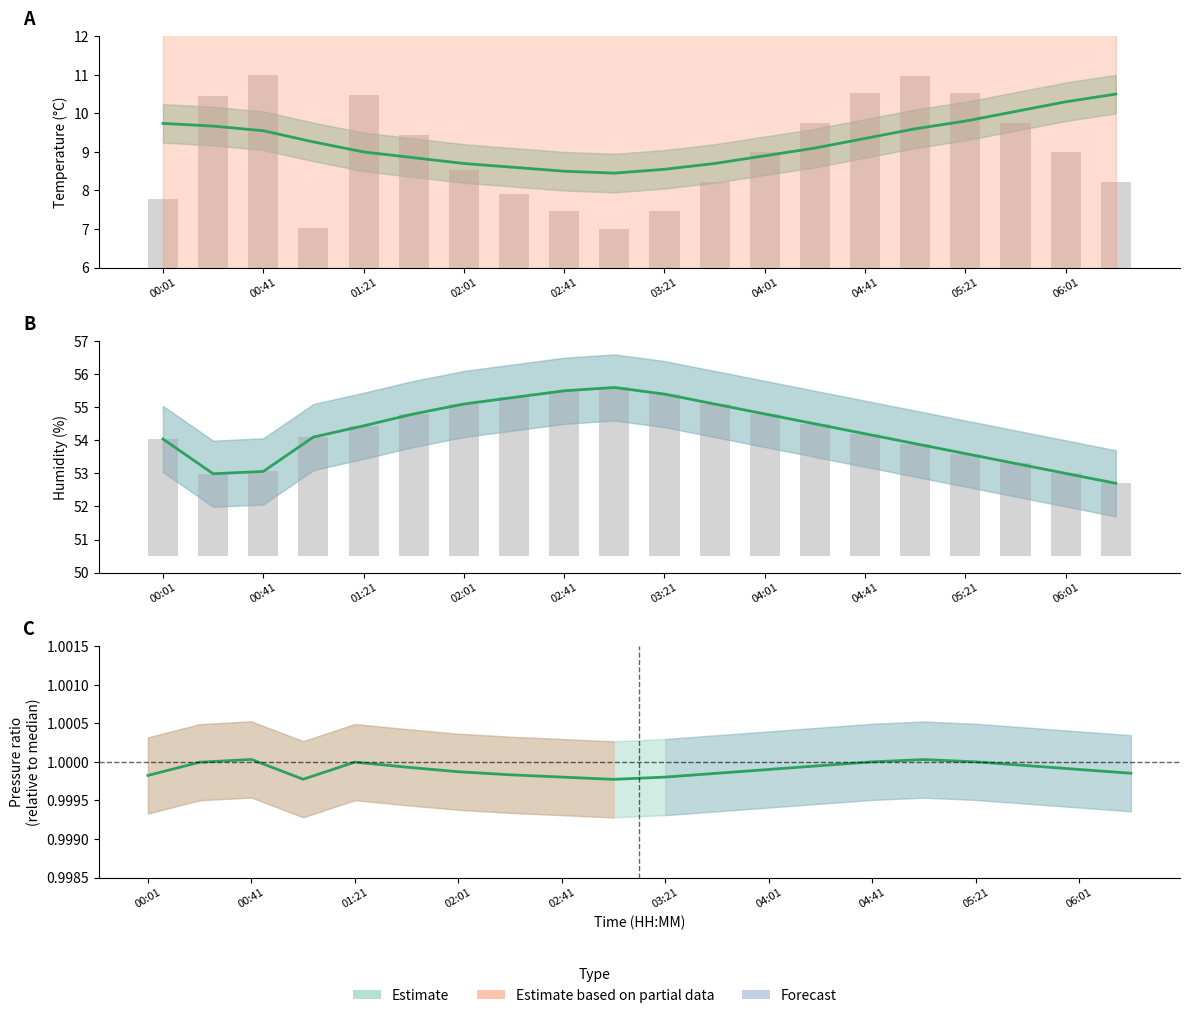

How many values in the humidity series exceed 54?

13